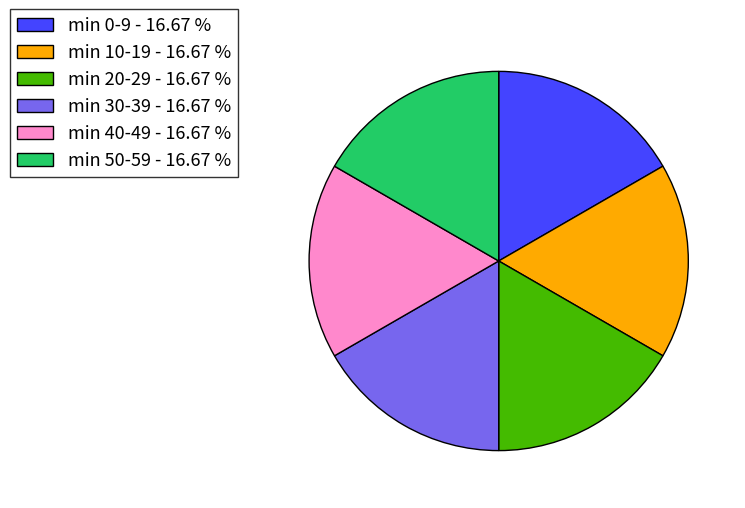

Is the sum of min 40-49 - 16.67 % and min 10-19 - 16.67 % greater than half?

No